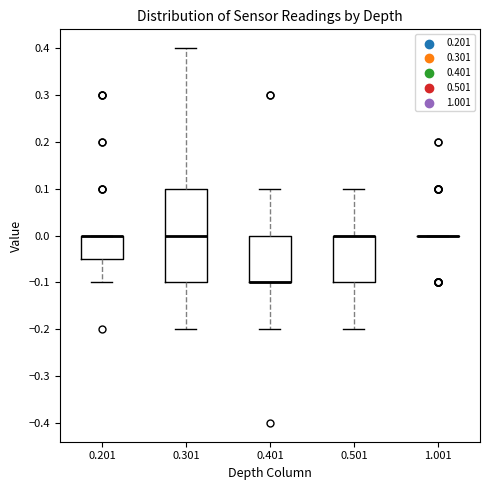

Which box is the tallest, from its lower edge to its upper edge?

0.301